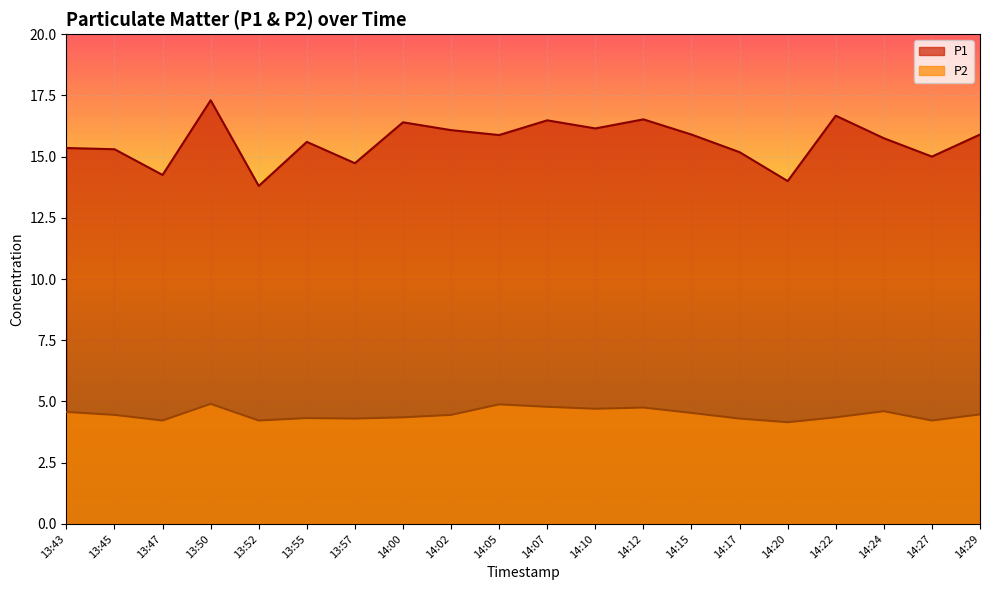

What is the label of the 9th point from the left?

14:02